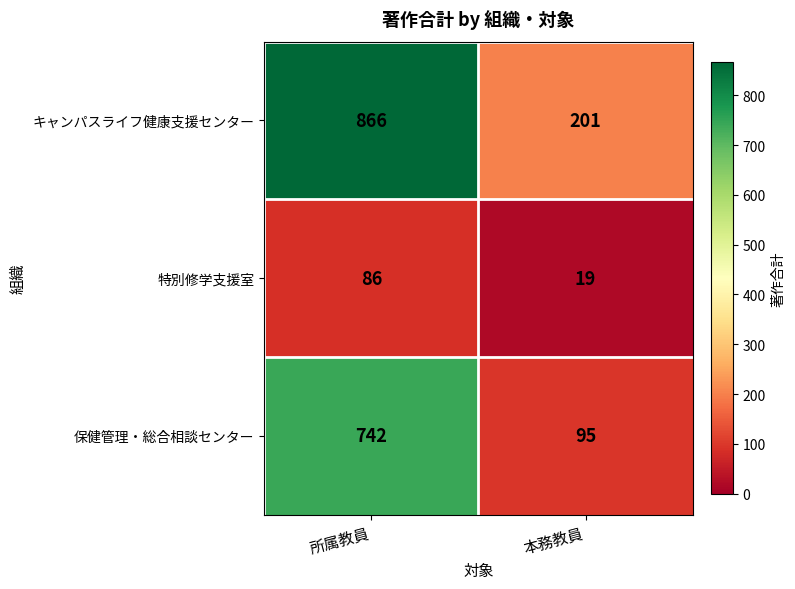

Reading left to right, what are all the values shown in this chart?

キャンパスライフ健康支援センター: 所属教員=866	本務教員=201
特別修学支援室: 所属教員=86	本務教員=19
保健管理・総合相談センター: 所属教員=742	本務教員=95